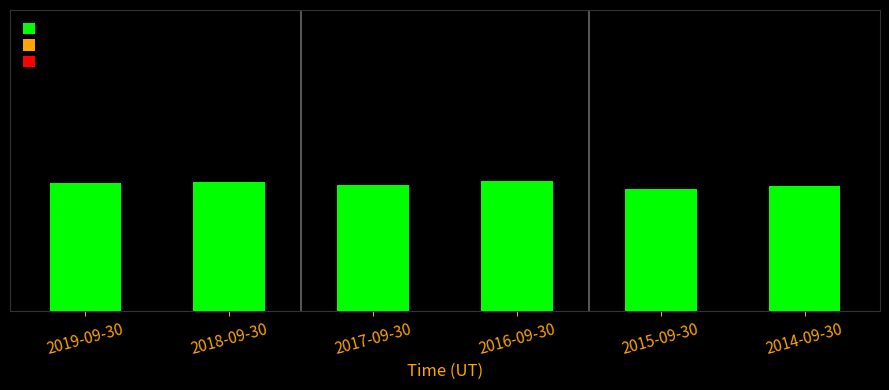

Are the bars horizontal?

No